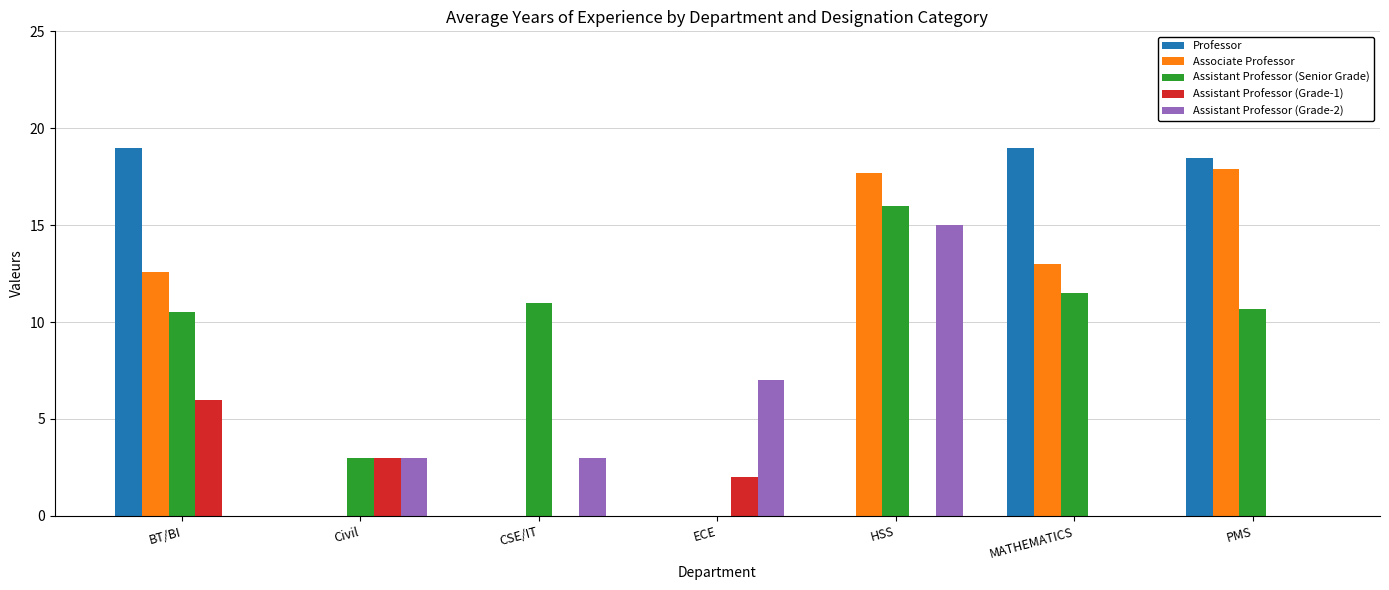

Count the number of data series in this chart.

5